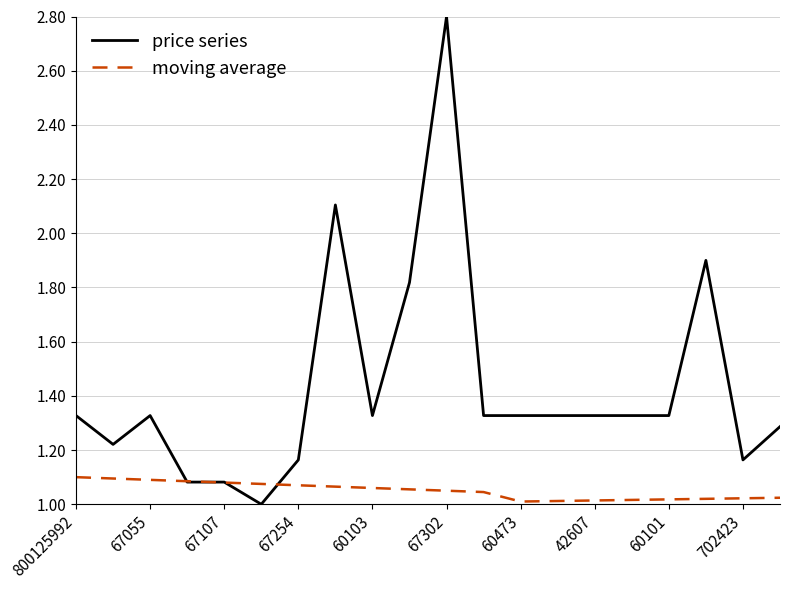

Rank the series by their average value, from lowest to highest.

moving average, price series